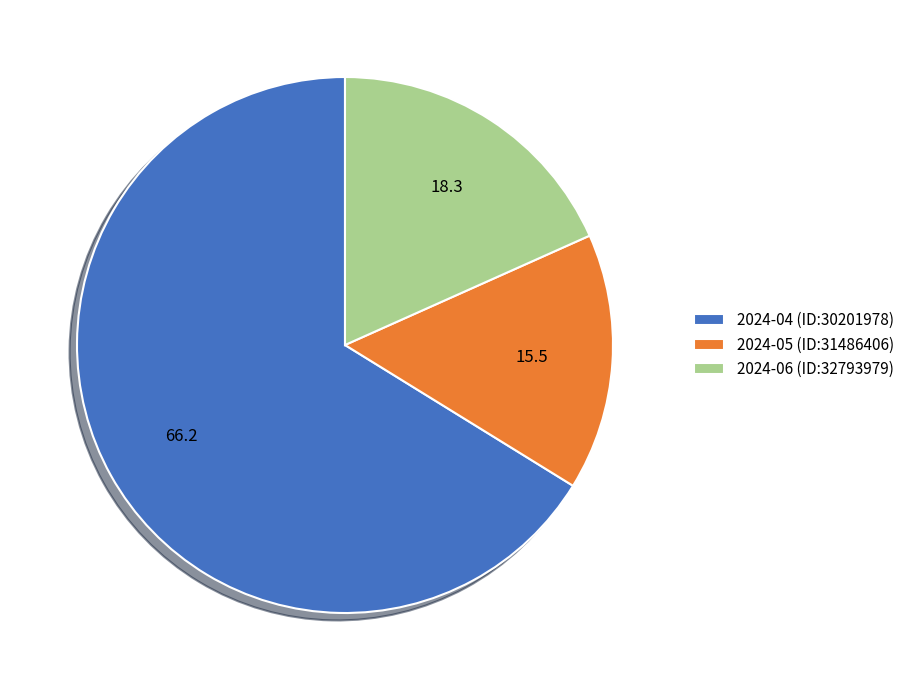

Is the sum of 2024-06 (ID:32793979) and 2024-05 (ID:31486406) greater than half?

No